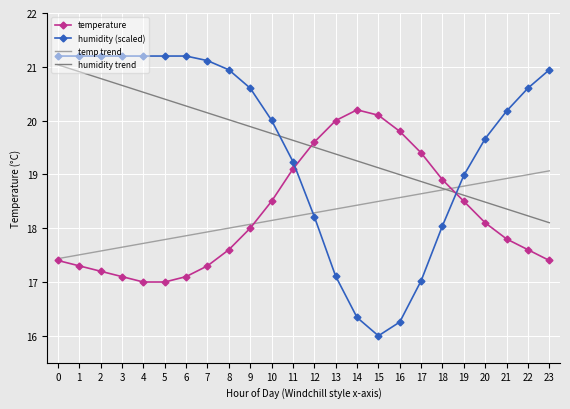

What is the total value across all series at 11?

76.2